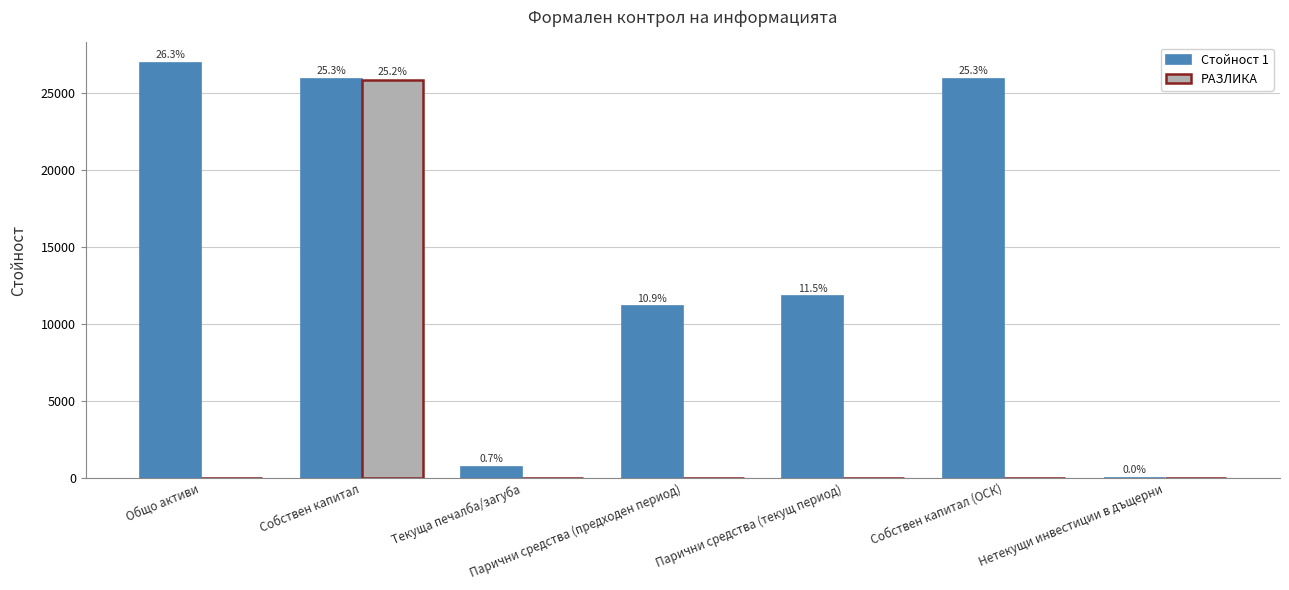

What is the label of the 1st bar from the right?

Нетекущи инвестиции в дъщерни